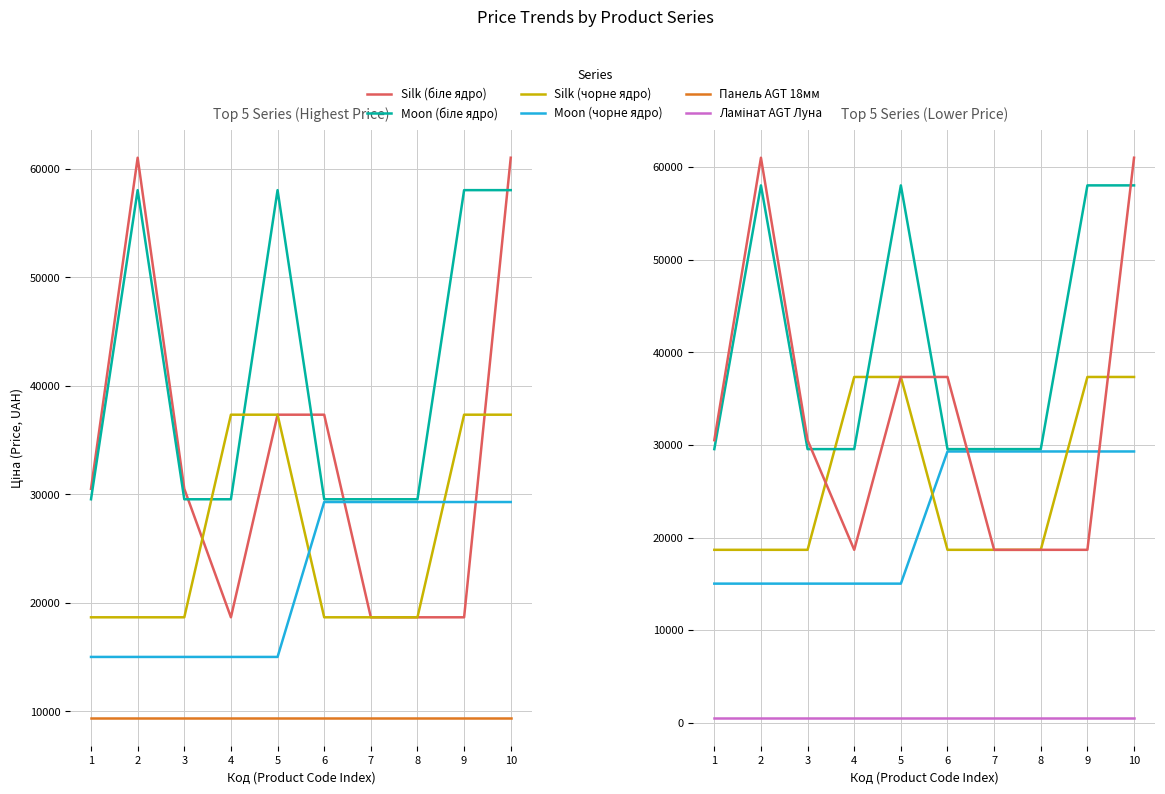

Is the value of Панель AGT 18мм at 1 greater than the value of Ламінат AGT Луна at 7?

Yes